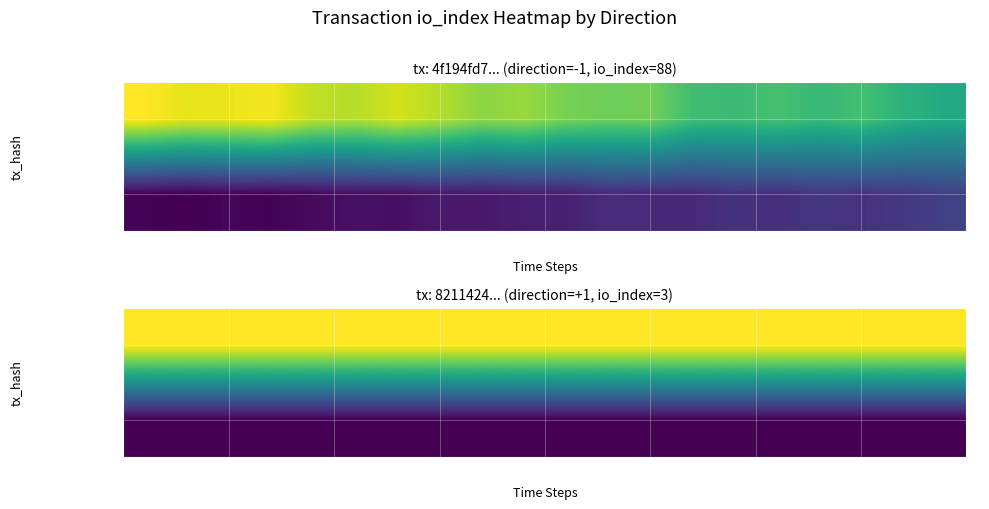

What is the maximum value shown in the chart?

88